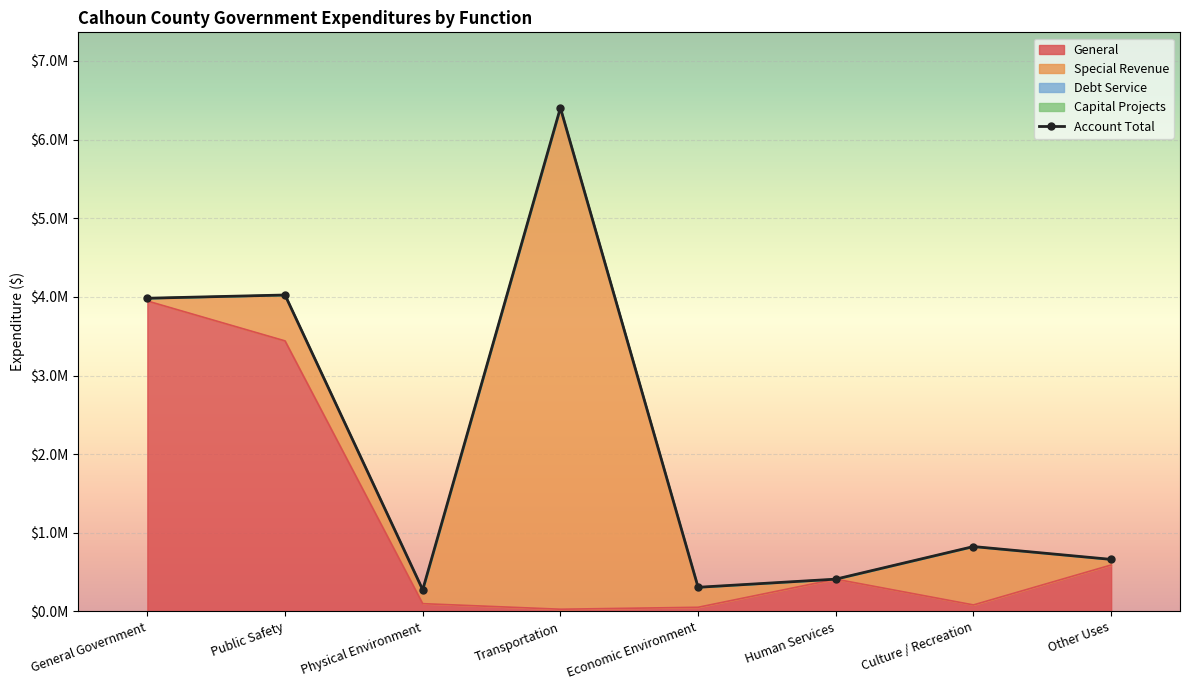

True or false: General and Capital Projects intersect in this chart.

False